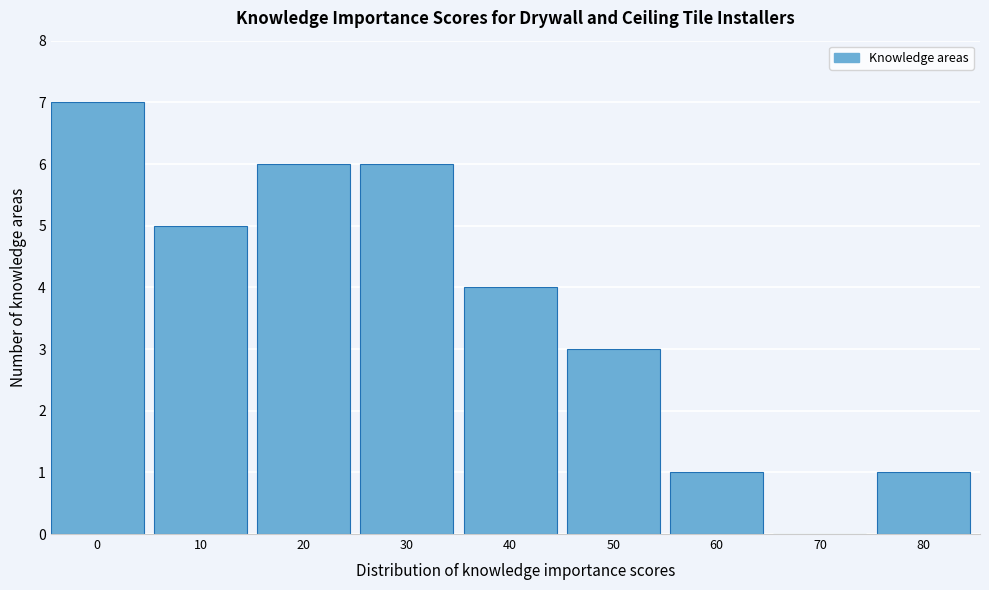

Reading left to right, what are all the values shown in this chart?

0=7	10=5	20=6	30=6	40=4	50=3	60=1	70=0	80=1